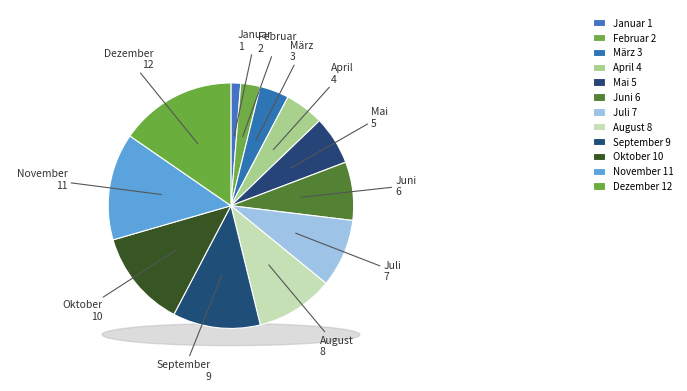

How much of the chart is everything except August?

89.7%